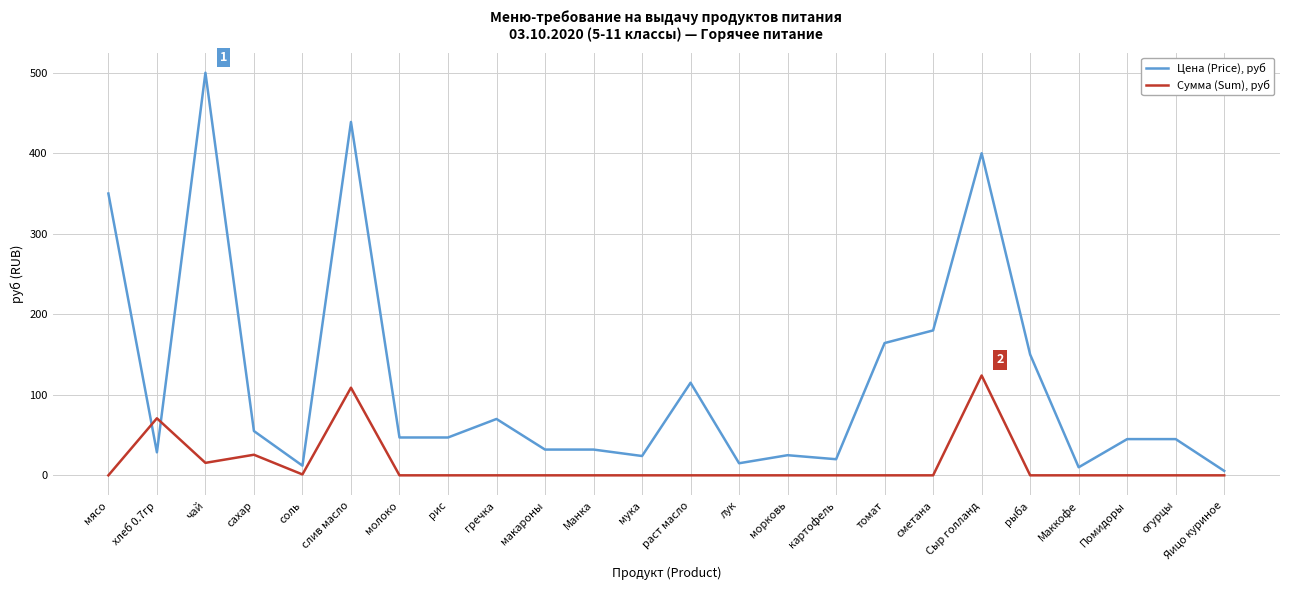

Is it true that Цена (Price), руб equals 20.0 at картофель?

True